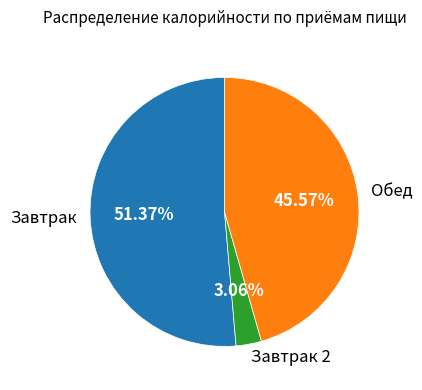

To the nearest percent, what is the combined percentage of Завтрак 2 and Завтрак?

54%